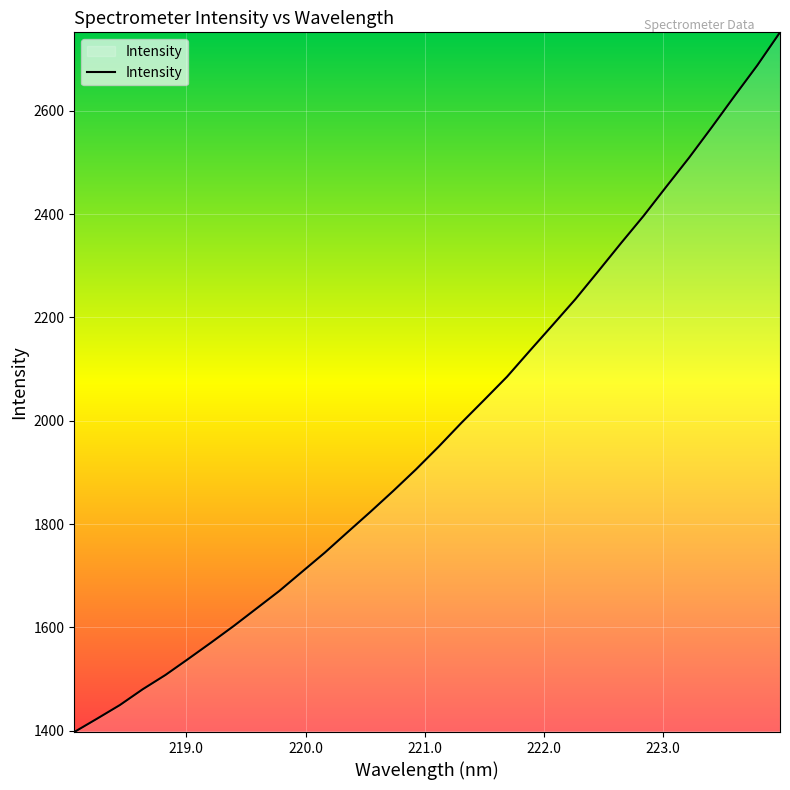

What is the minimum value shown in the chart?

1397.3